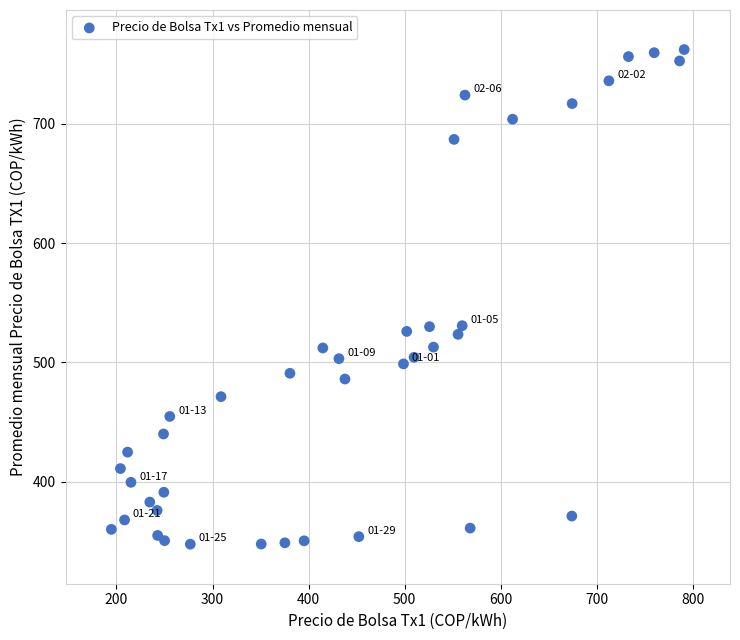

What is the range of Y values (max minus min)?

414.7